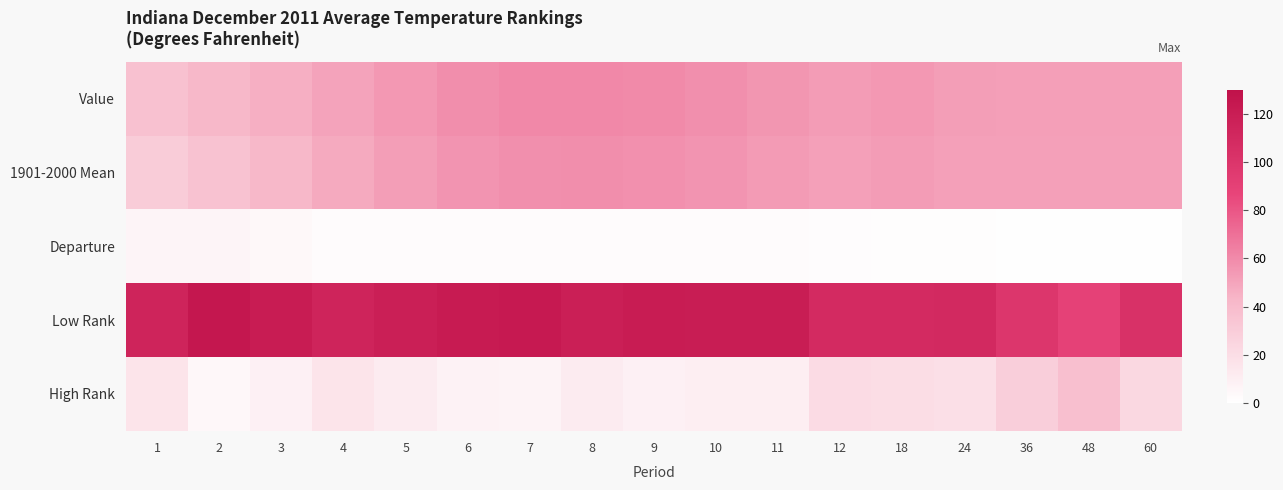

Which has a higher value, 36 or 11?

11